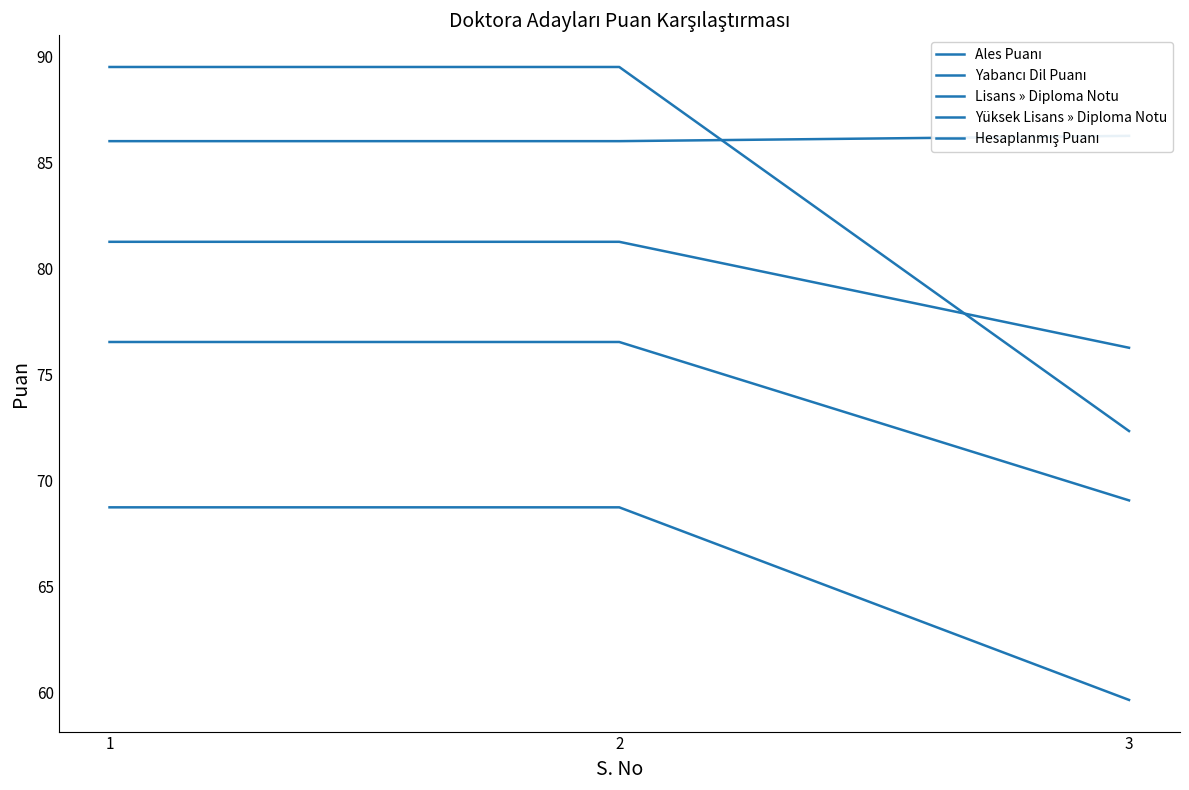

Which series has the largest total across all categories?

Yüksek Lisans » Diploma Notu